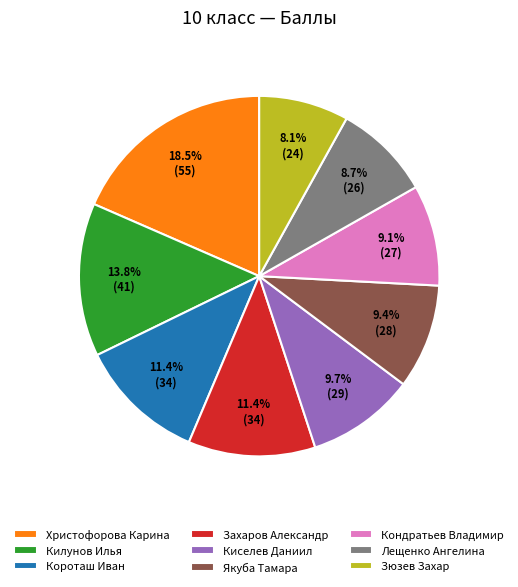

Is there any slice that represents more than half of the pie?

No